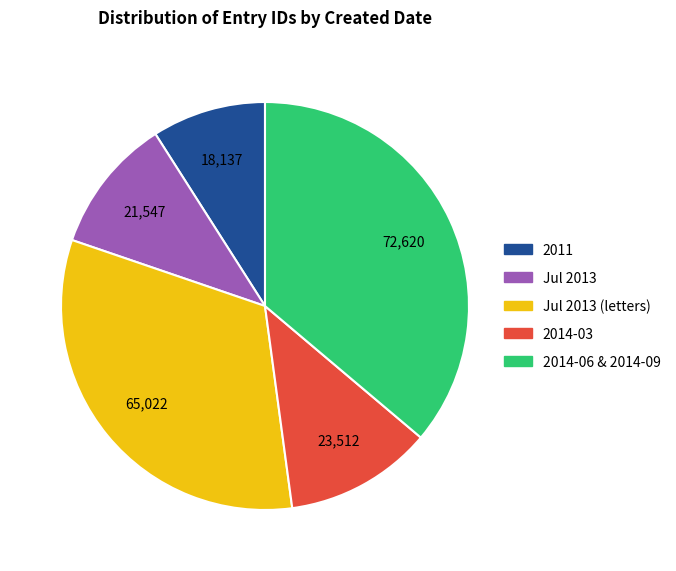

Is there any slice that represents more than half of the pie?

No